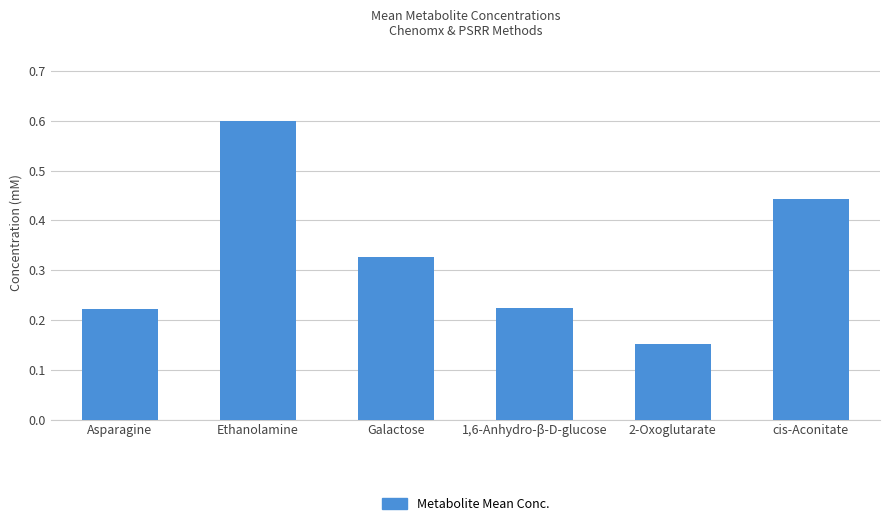

Does the chart contain stacked bars?

No